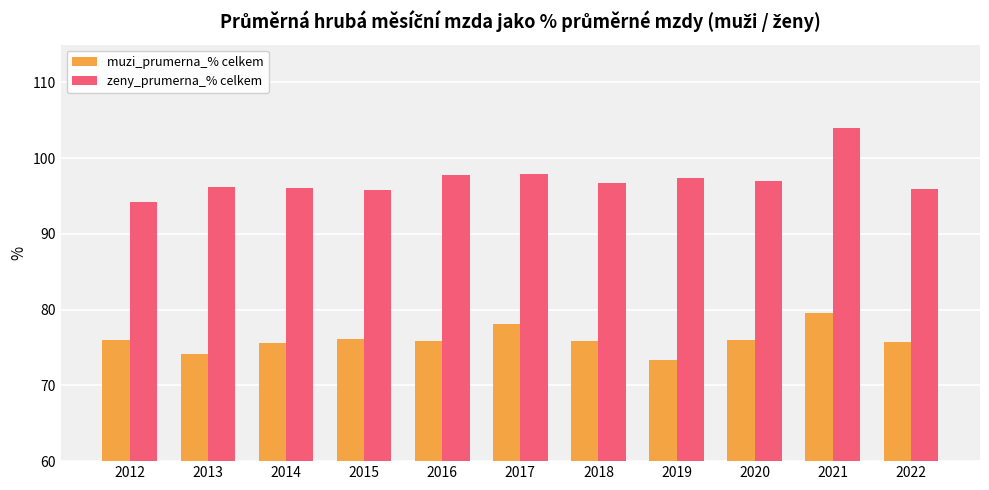

What is the spread (max minus min) of values at 2014?

20.5